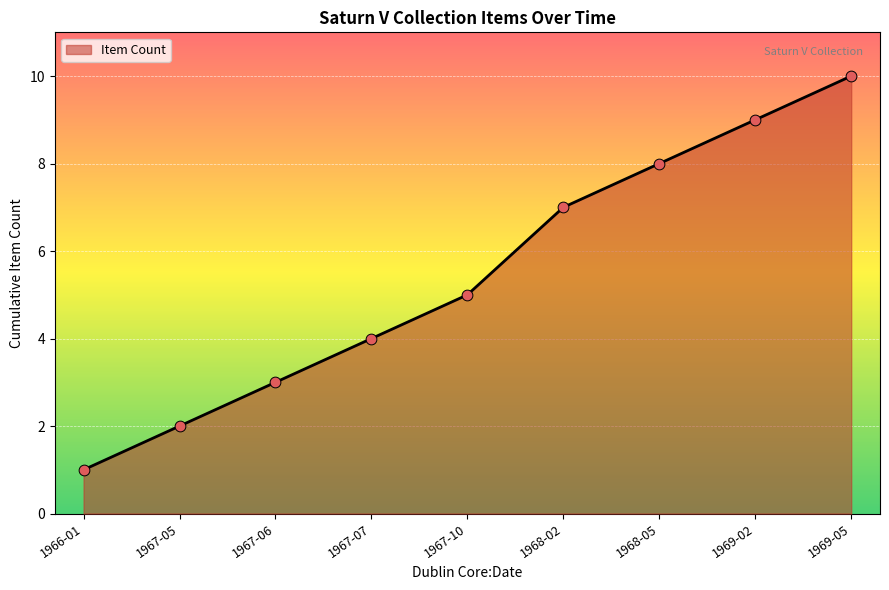

What is the change in value from 1968-02 to 1969-02?

+2